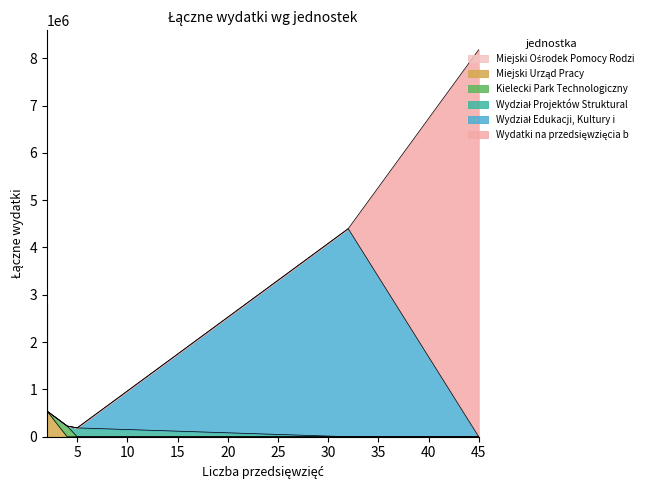

What is the greatest value displayed?

8180492.0